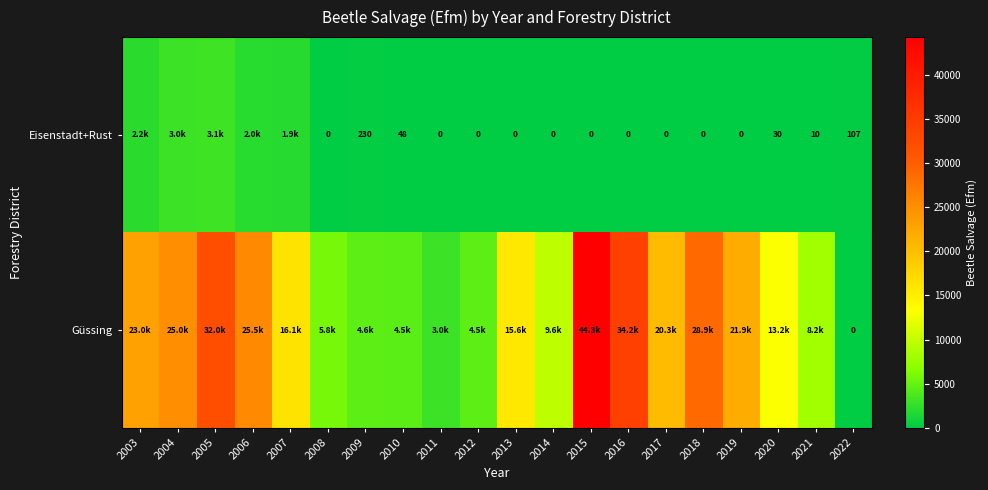

Which series has the largest range (max minus min)?

Güssing